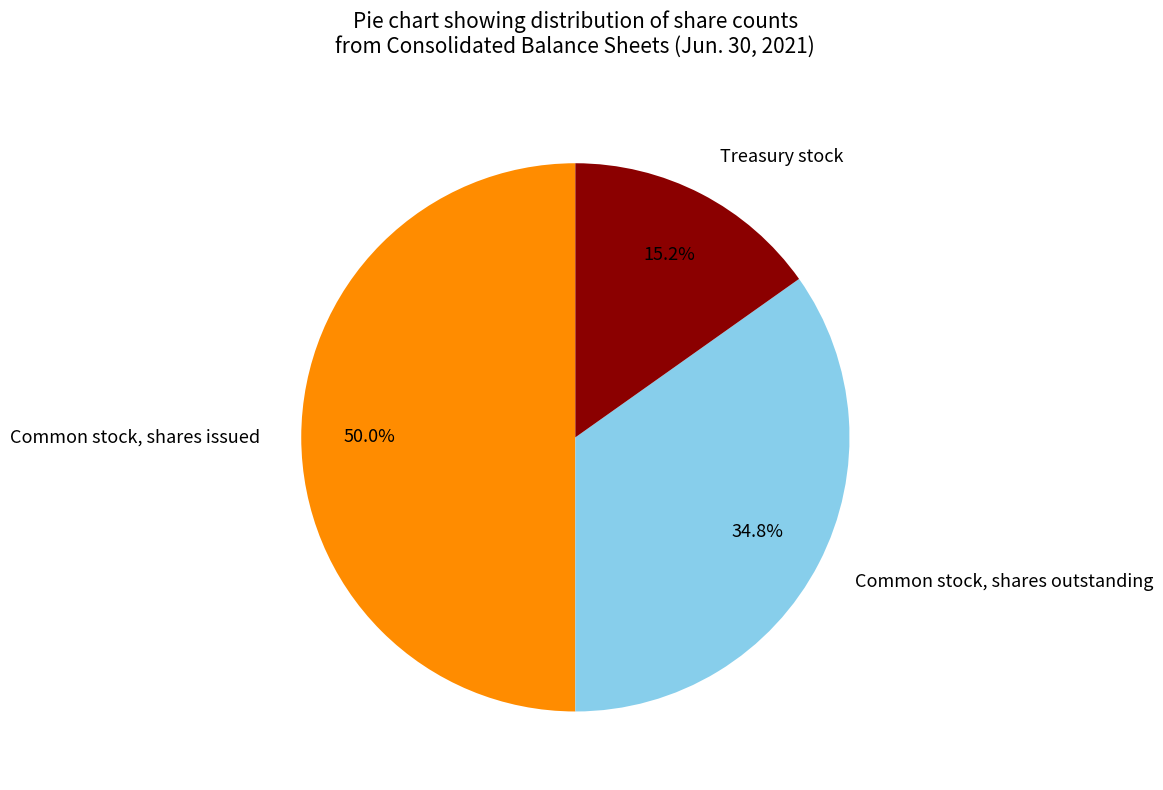

To the nearest percent, what is the average slice percentage?

33%